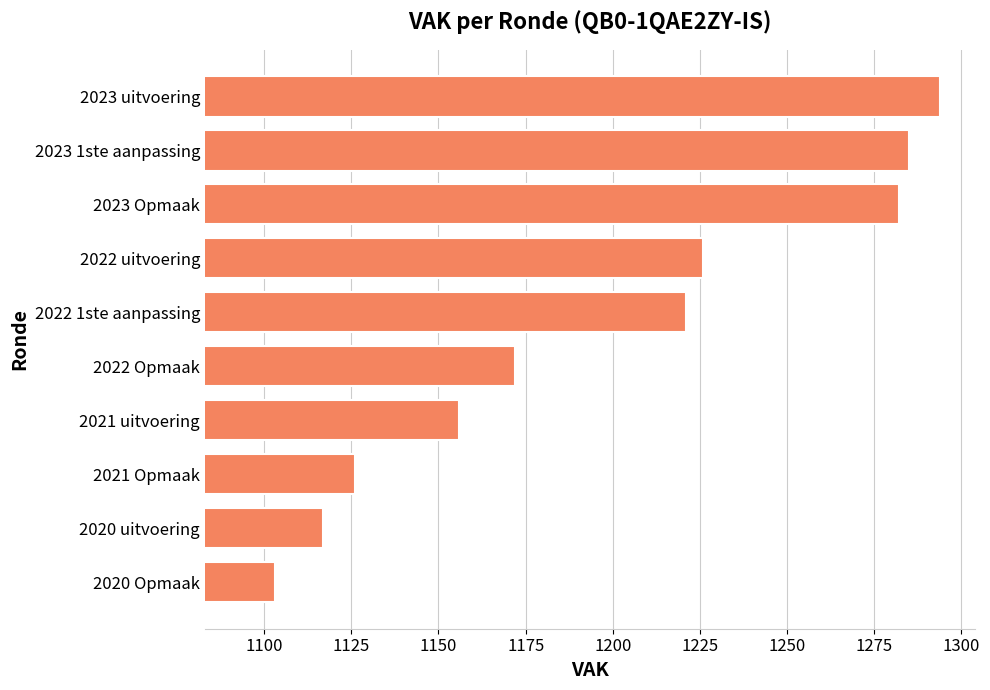

Is it true that the value at 2021 Opmaak is 596?

False